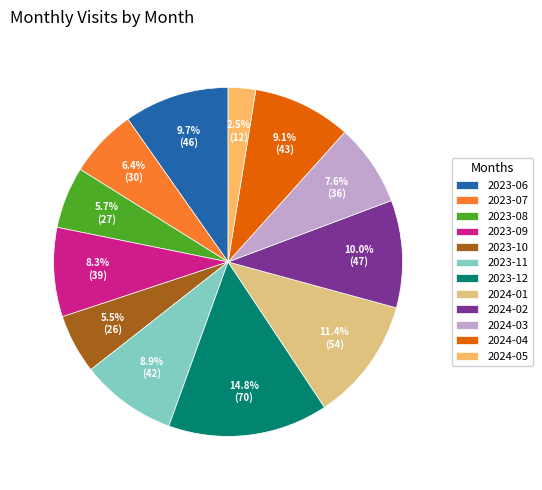

What is the largest slice in the pie chart?

2023-12